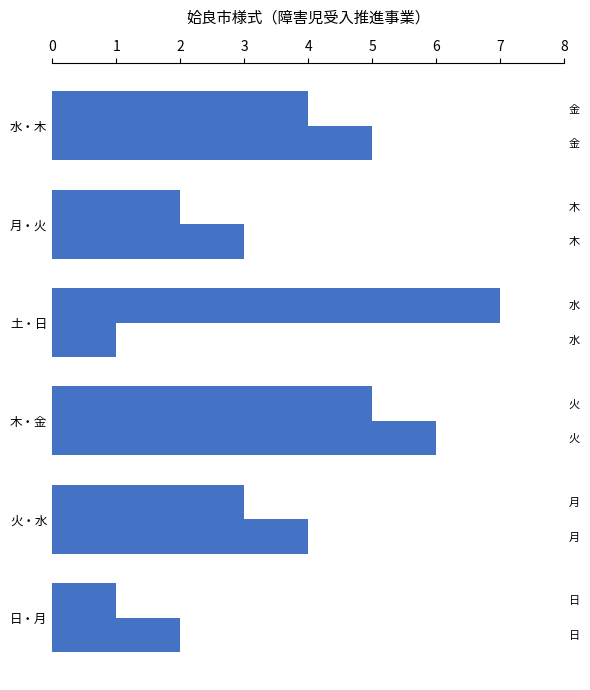

What is the difference between the maximum and second lowest values in the 曜日B series?

4